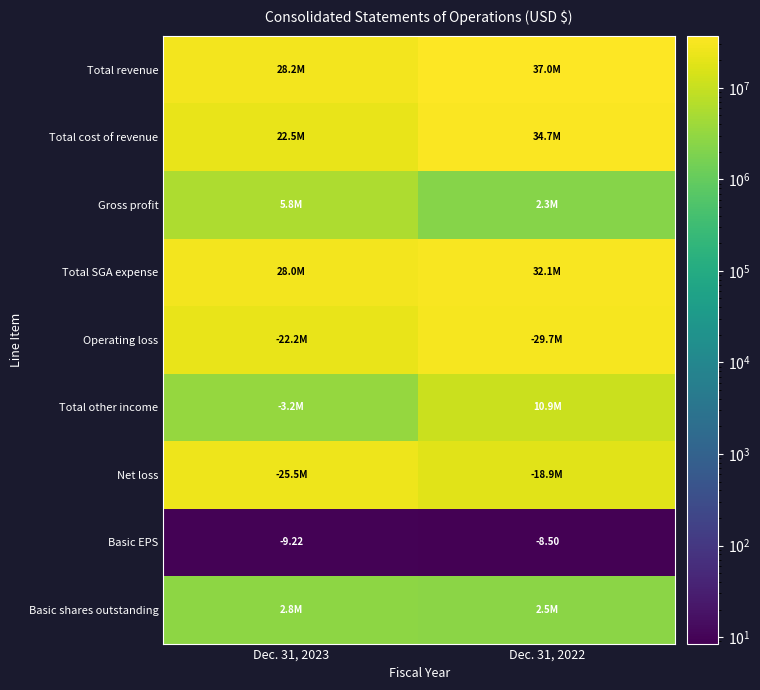

The value of Total cost of revenue at Dec. 31, 2022 is 55149850.3. True or false?

False